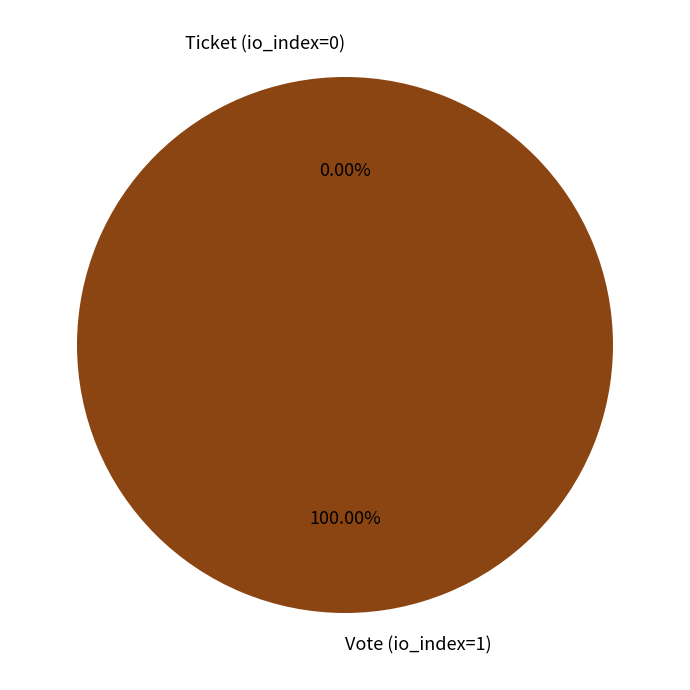

Rank the categories by value from highest to lowest.

Vote (io_index=1), Ticket (io_index=0)